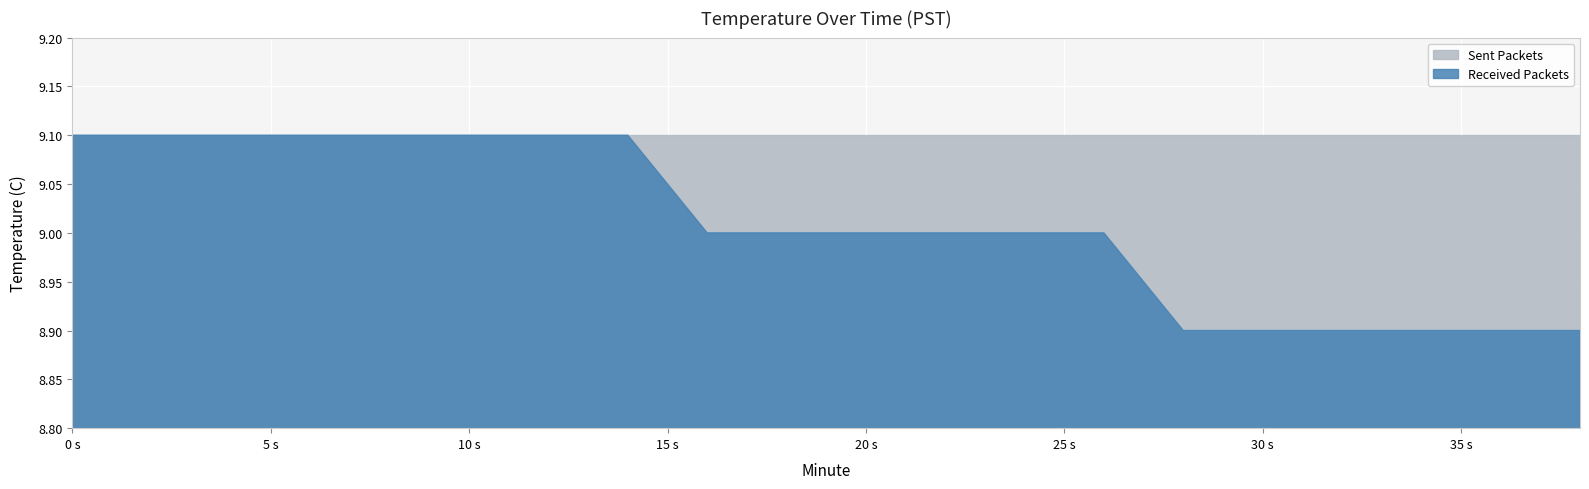

What is the difference between the maximum and minimum values in the Received Packets series?

0.2